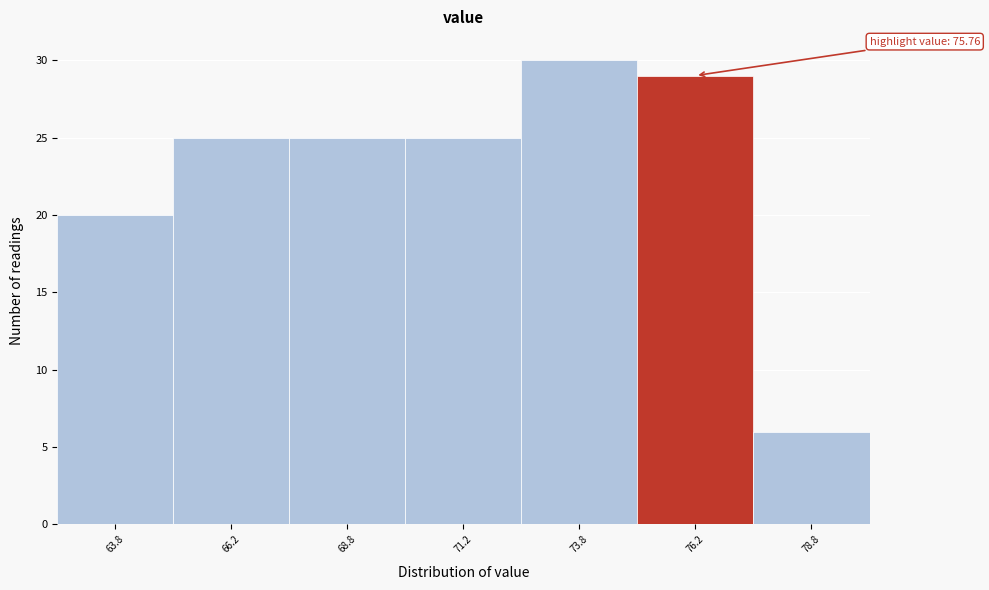

Over which range of the x-axis is the bar tallest?

72.5 to 75.0